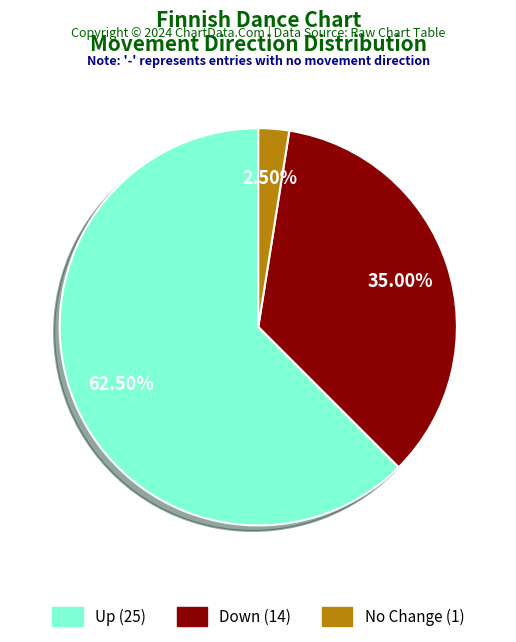

Does any single category account for the majority?

Yes